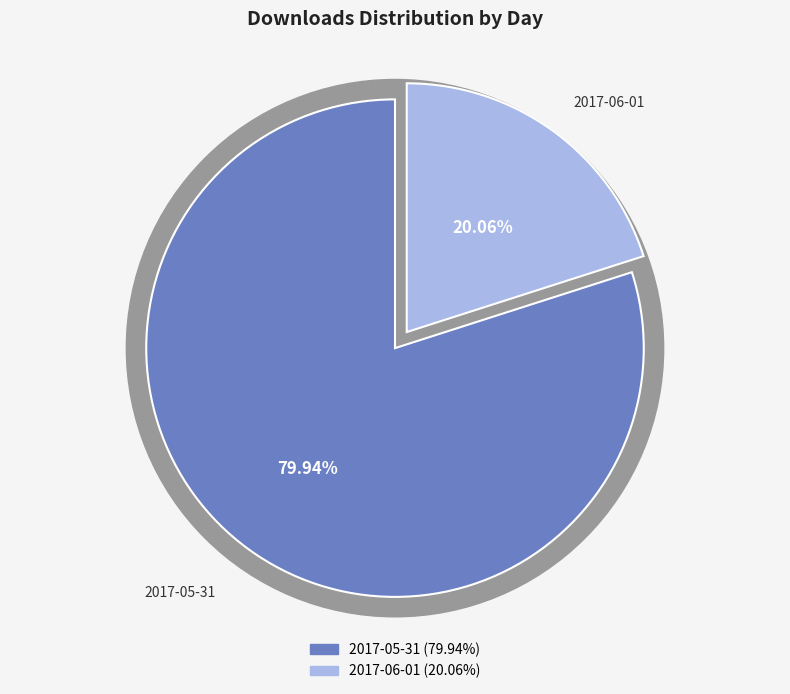

Approximately how many times larger is the value at 2017-06-01 compared to 2017-05-31?

0.3